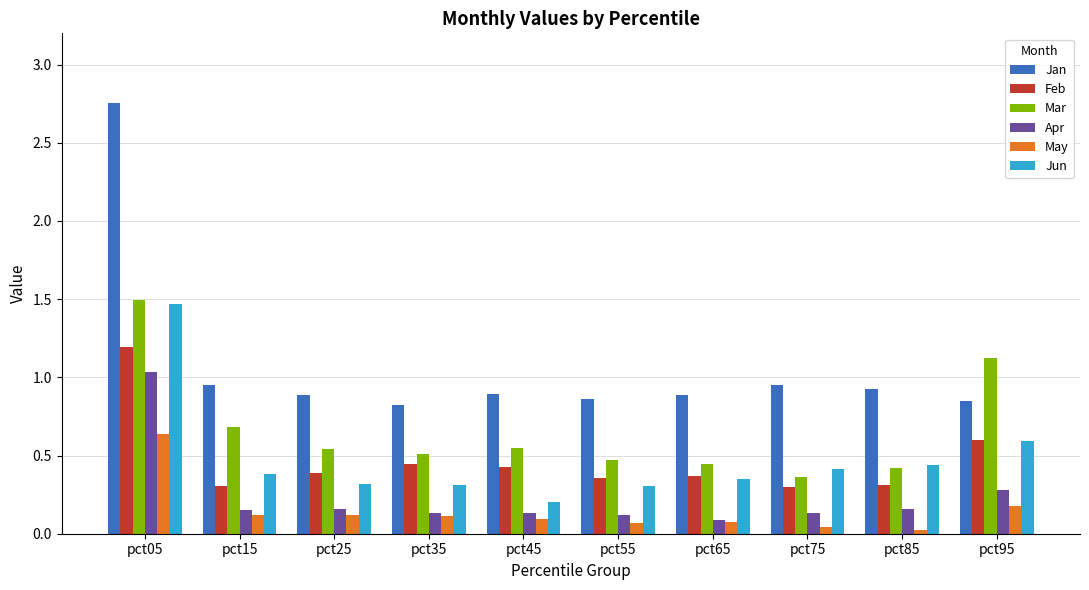

How many data points does each series have?

10